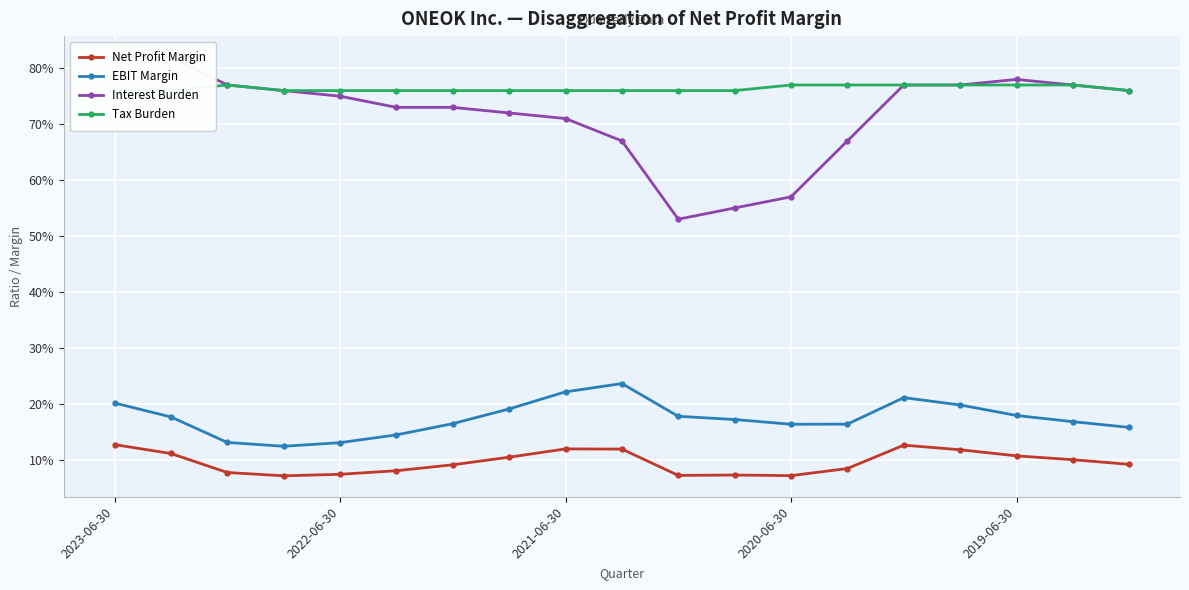

The value of Tax Burden at 7 is 0.8. True or false?

True